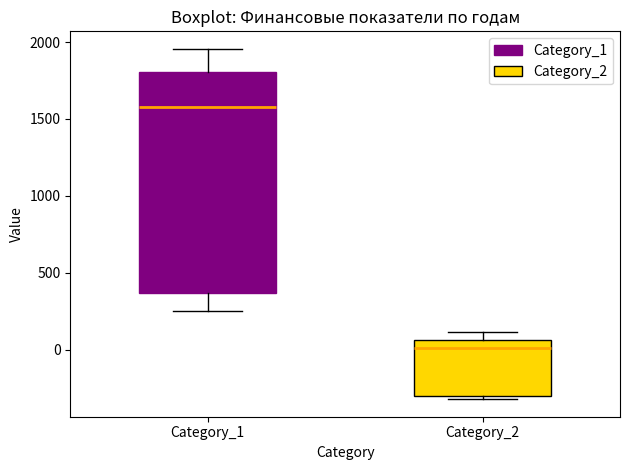

Reading left to right, read every box against the y-axis: the position of its median line, the range the box covers, and the ends of its whiskers. The values are not printed on the chart, so give them approximately, as read against the axis.

Category_1: median 1600, box 350 to 1800, whiskers 250 to 1950
Category_2: median 0, box -300 to 50, whiskers -300 (just below the box's lower edge) to 100